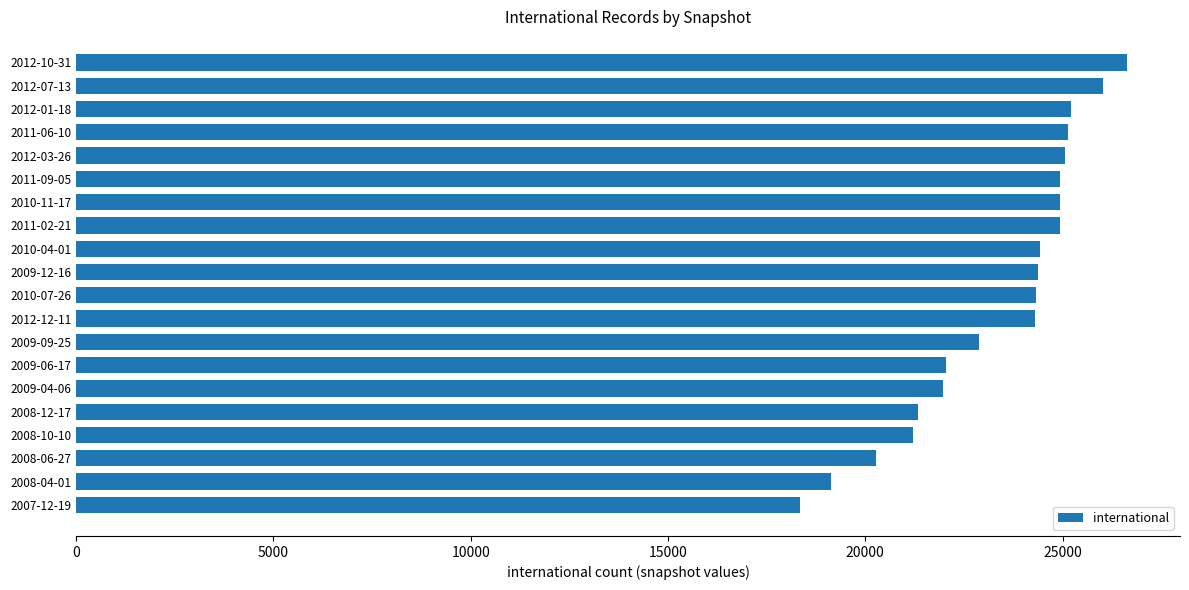

What is the change in value from 2012-10-31 to 2011-09-05?

-1710